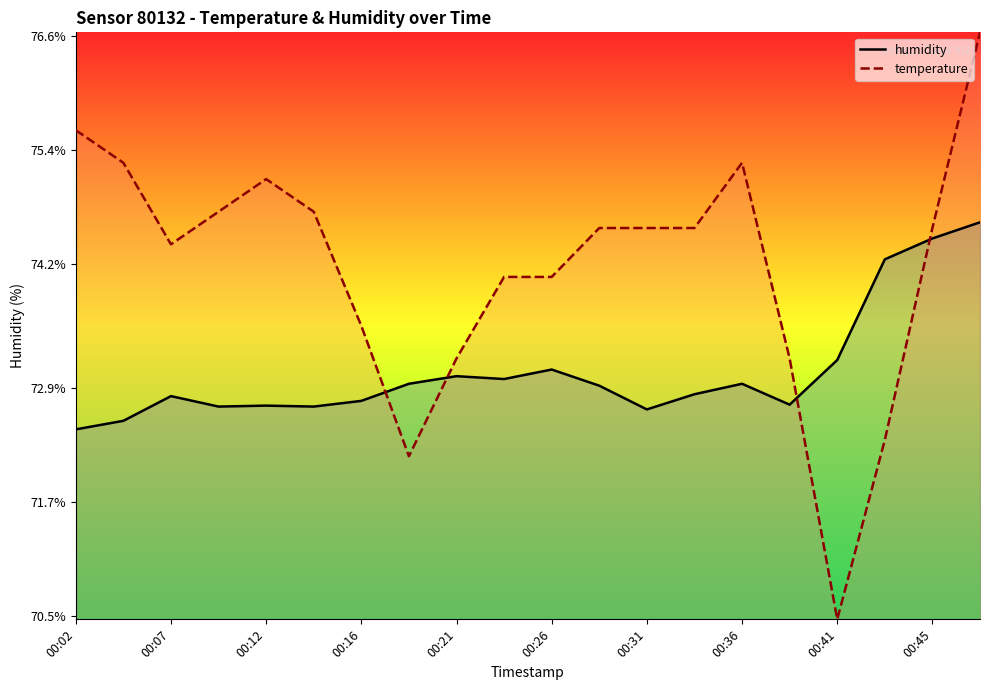

What is the value of the temperature point at the 8th from the left?

72.2